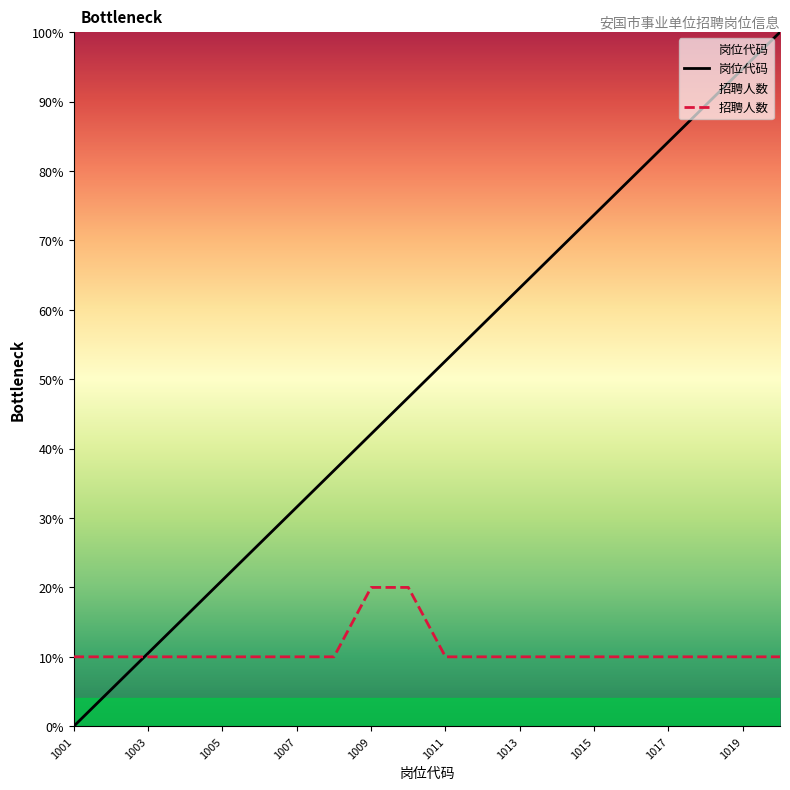

At which category is the sum across all series the highest?

1020